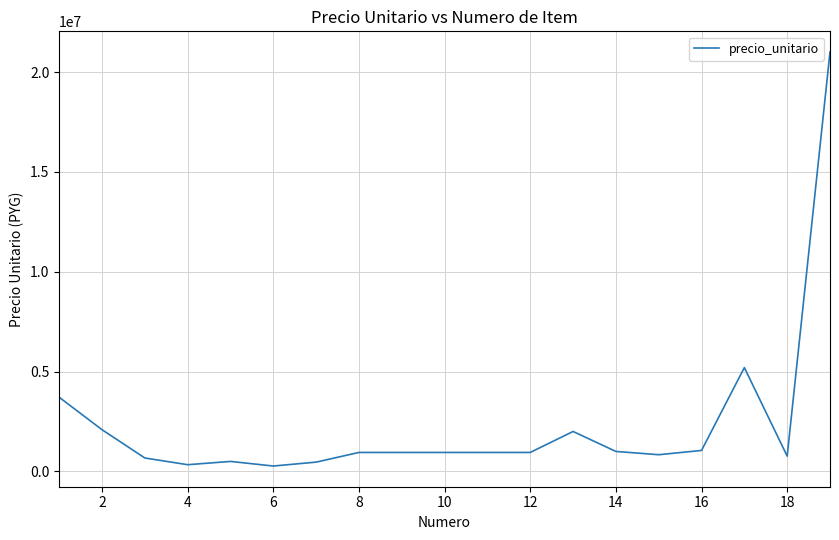

What is the greatest value displayed?

21000000